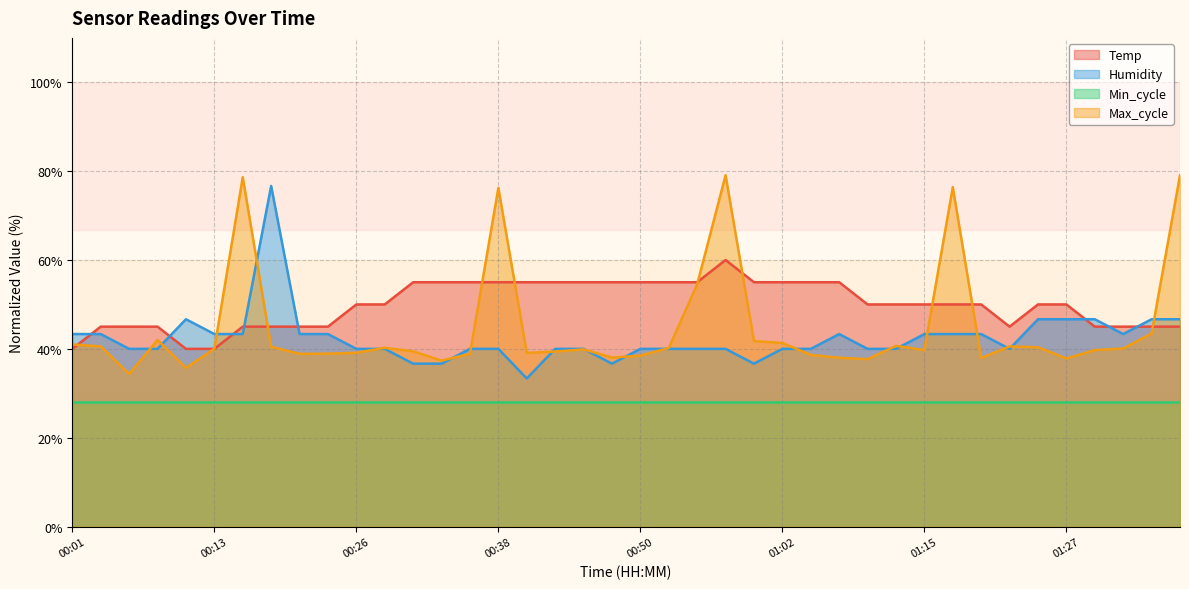

How many lines are shown in the chart?

4